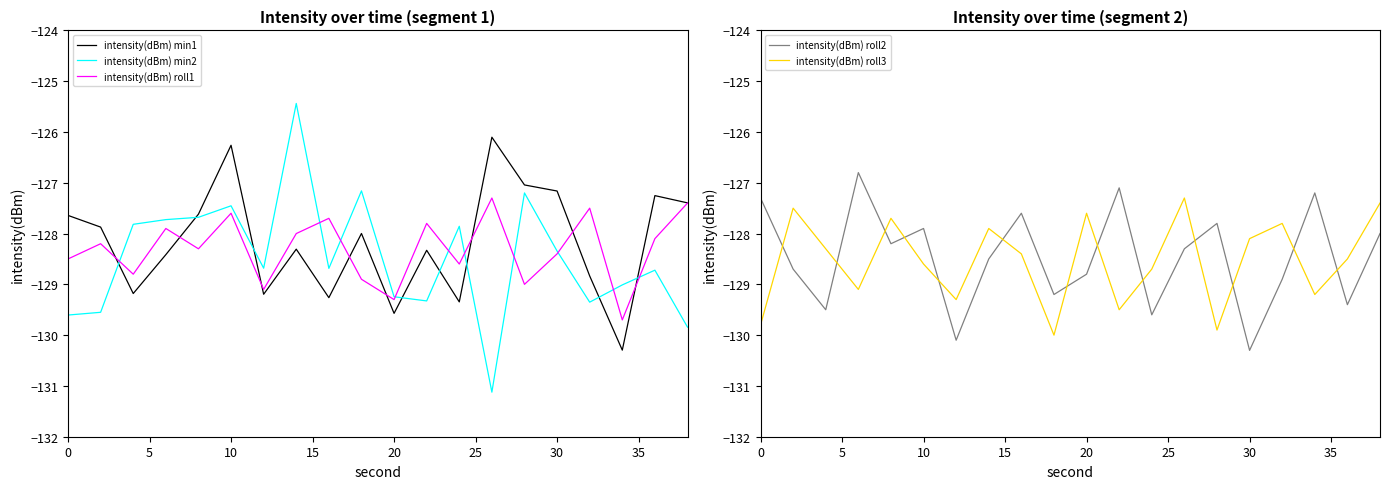

What is the highest value of the intensity(dBm) min1 series?

-126.1